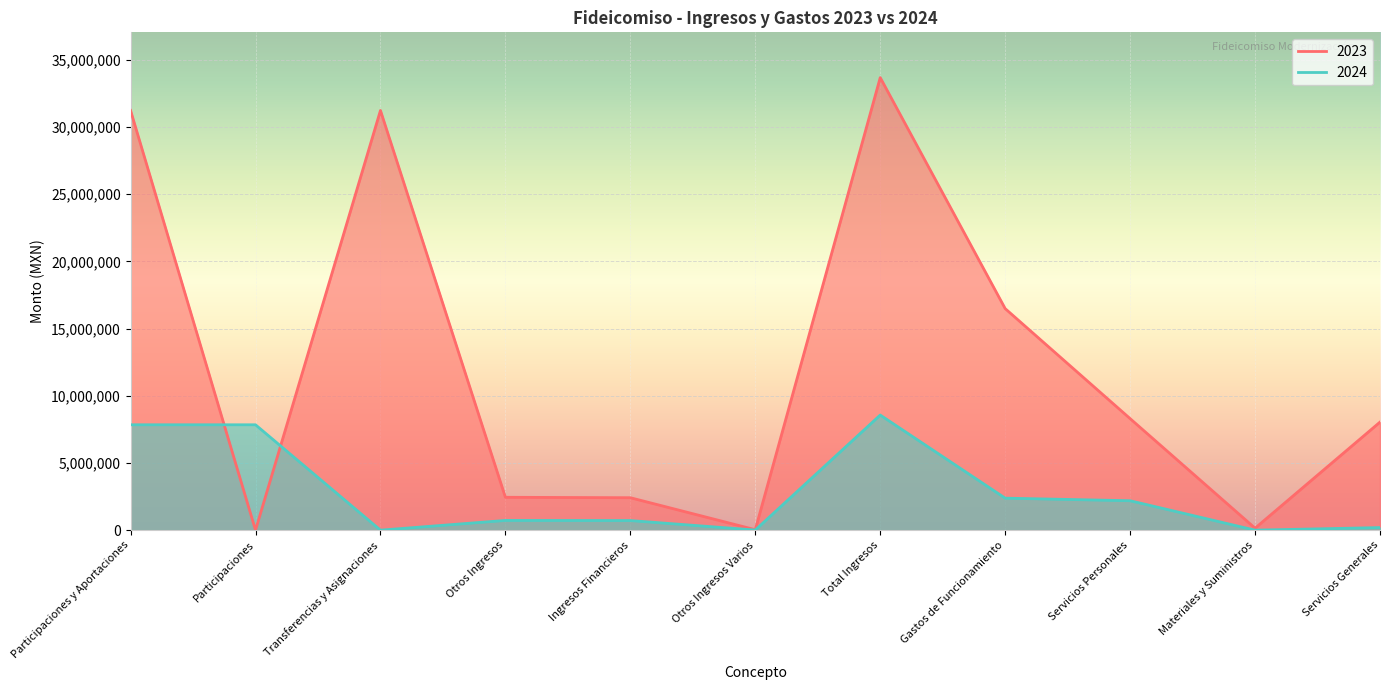

At which category does 2023 reach its first local valley?

Participaciones